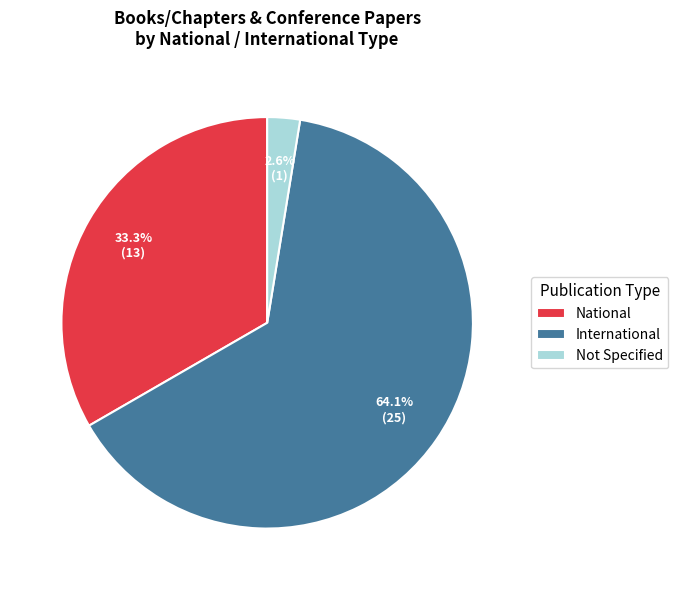

Which slice is the largest?

International